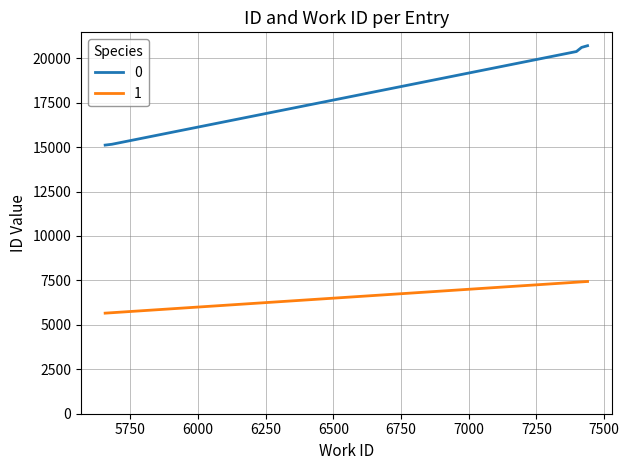

List the series in order of their overall mean, lowest first.

1, 0